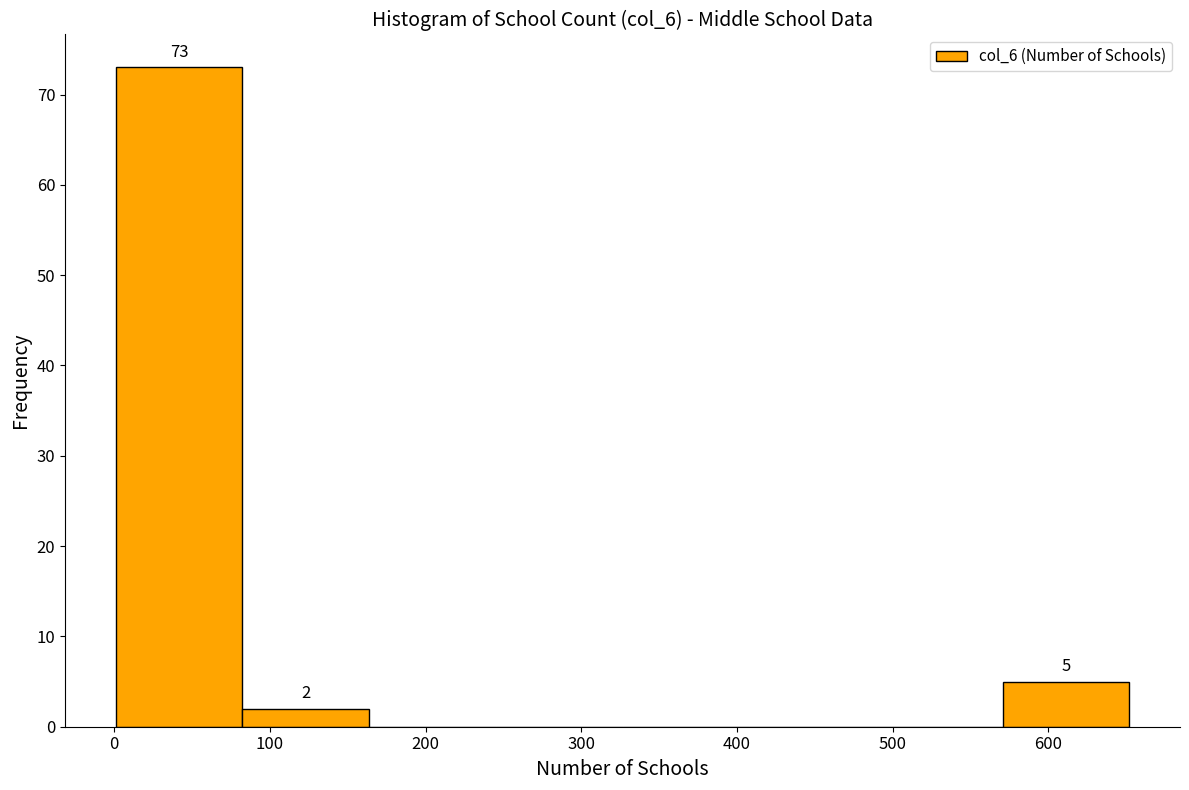

Which range on the x-axis has the tallest bar?

0 to 80